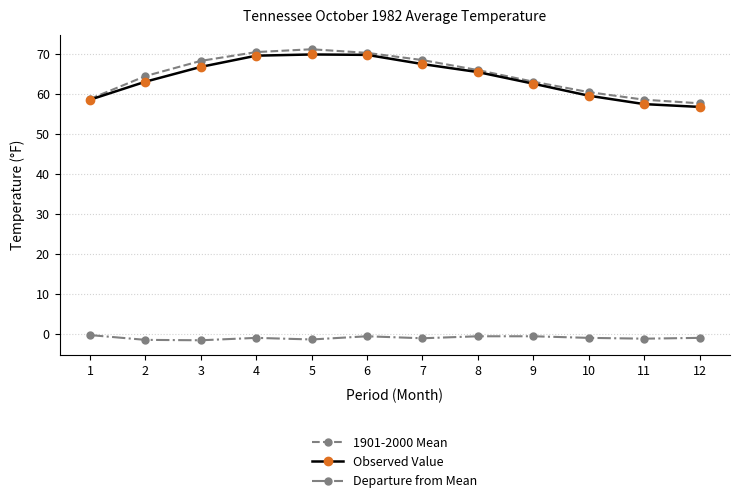

At how many categories does at least one series exceed 62?

8